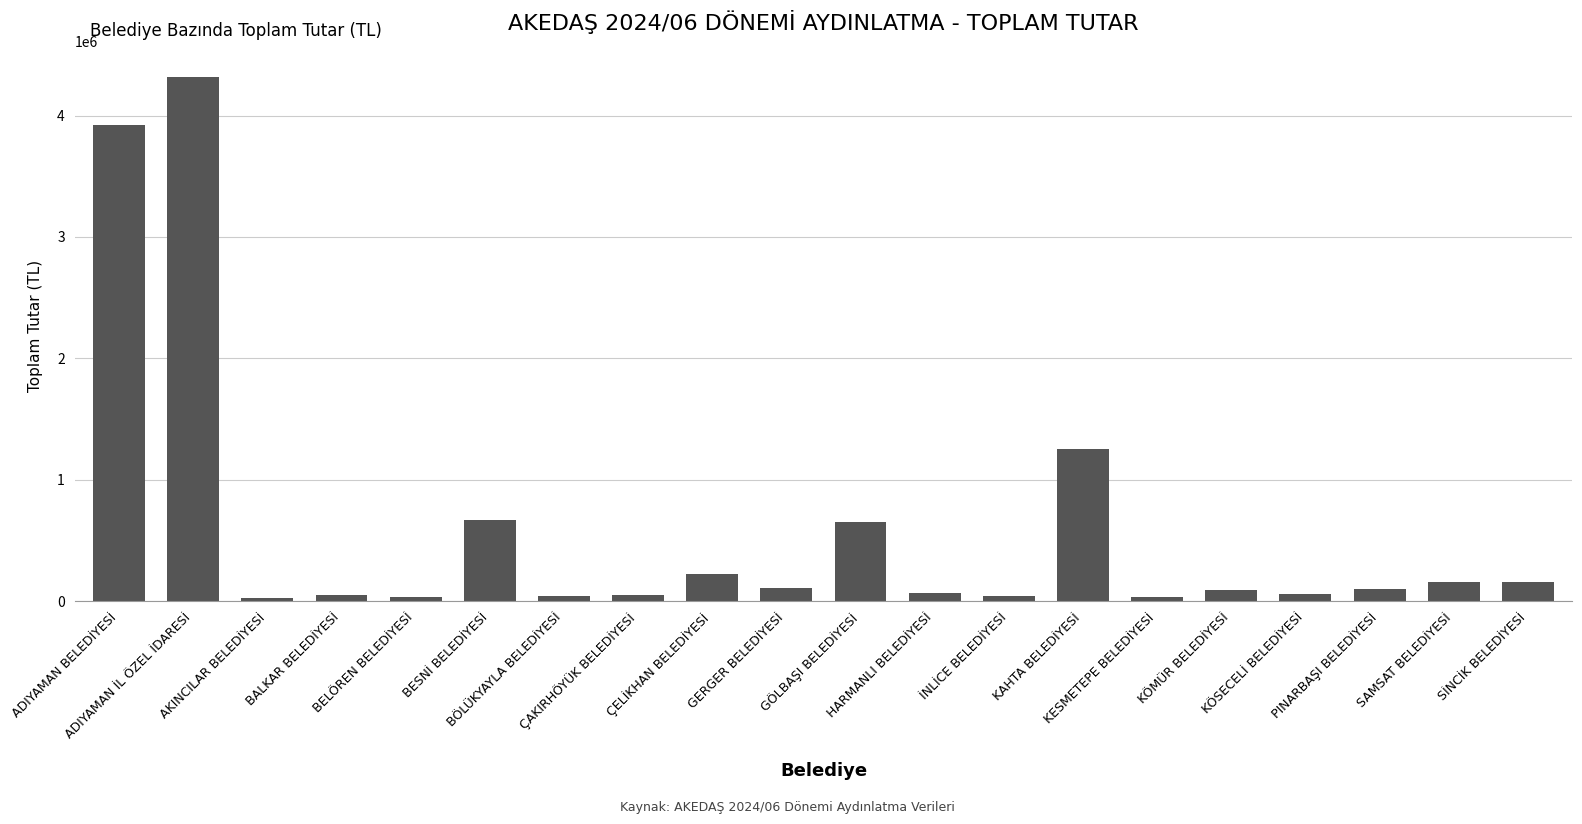

What is the difference between the maximum and minimum values?

4286396.4